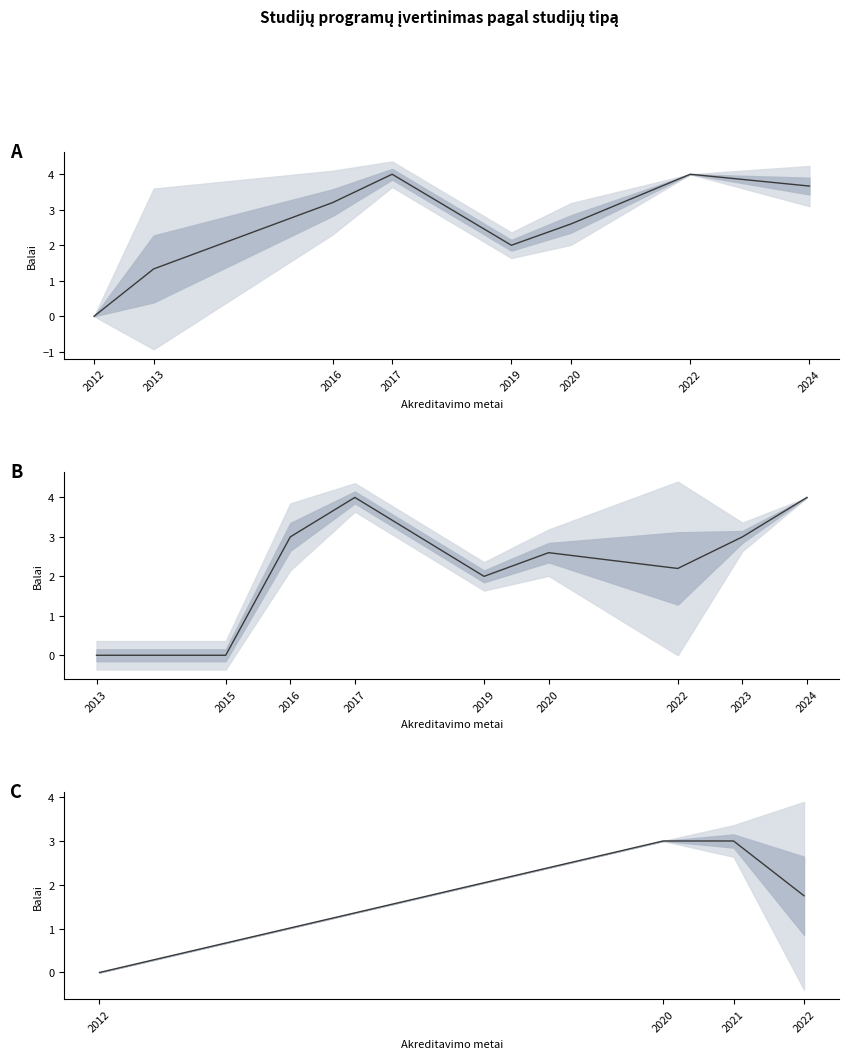

Is it true that Koleginės studijos equals 3 at 2016?

True